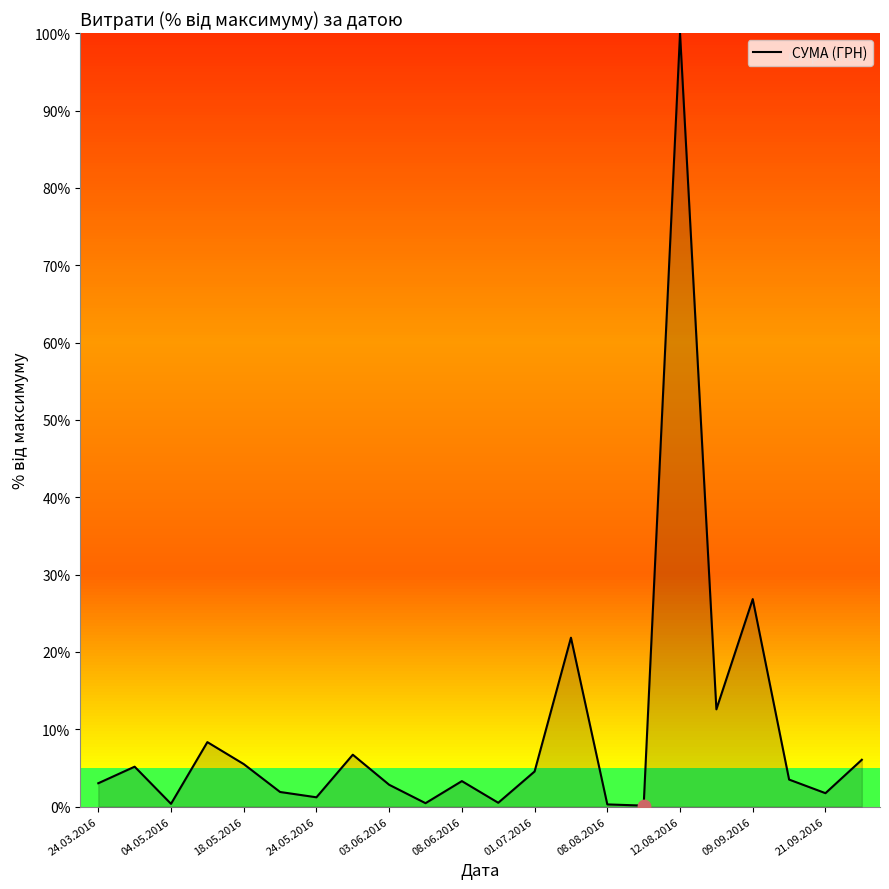

What is the greatest value displayed?

100.0